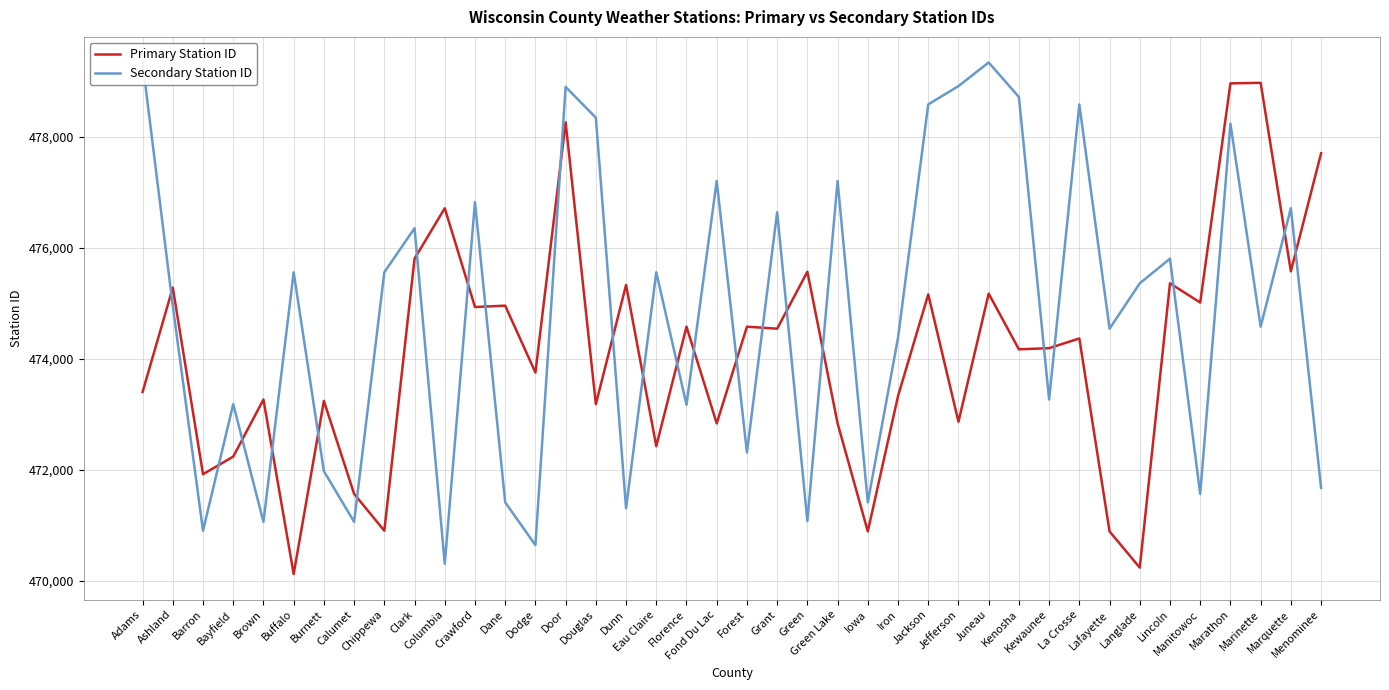

Is it true that Primary Station ID equals 331255 at Iron?

False